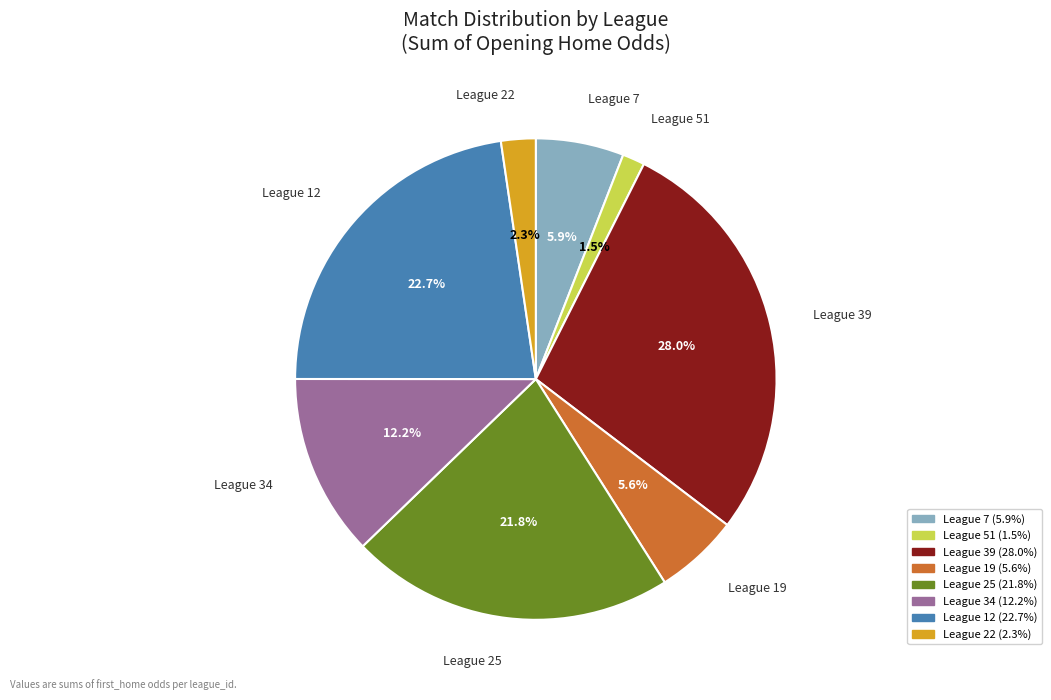

How many slices are in this pie chart?

8